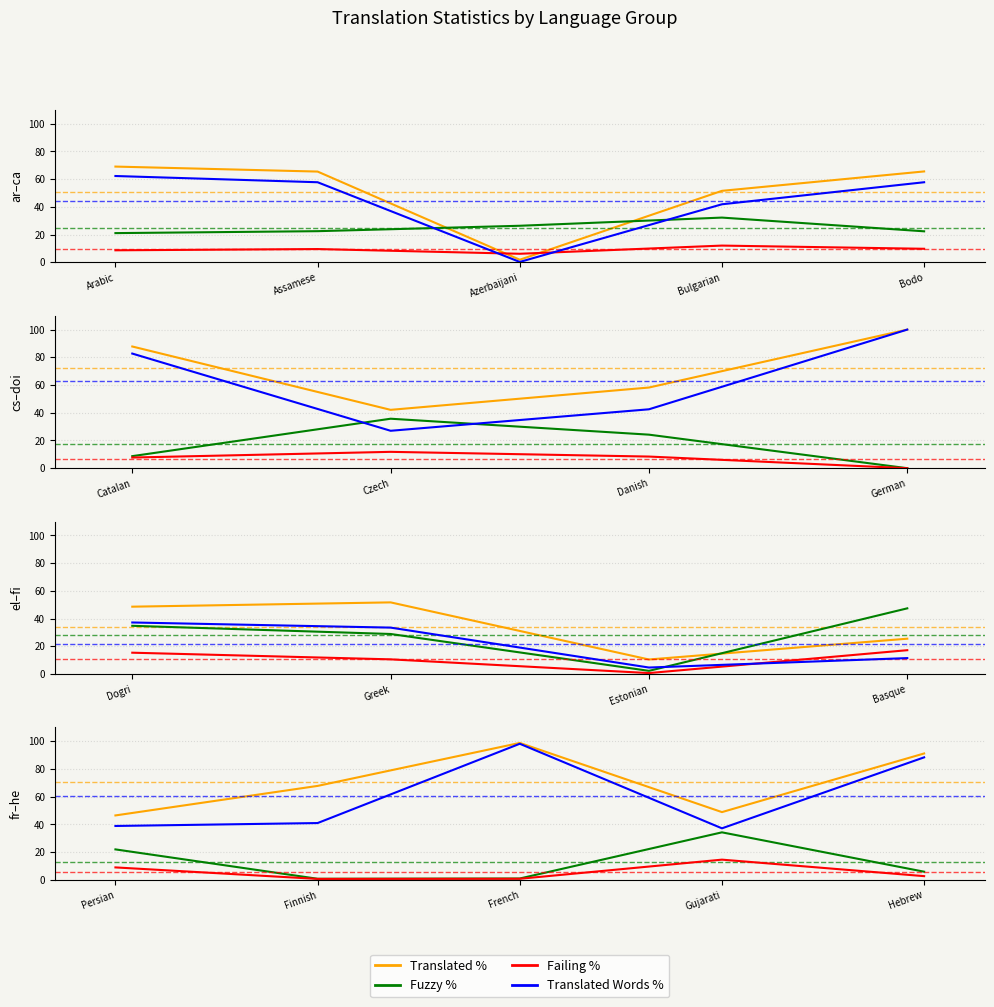

How many distinct data groups are displayed?

4